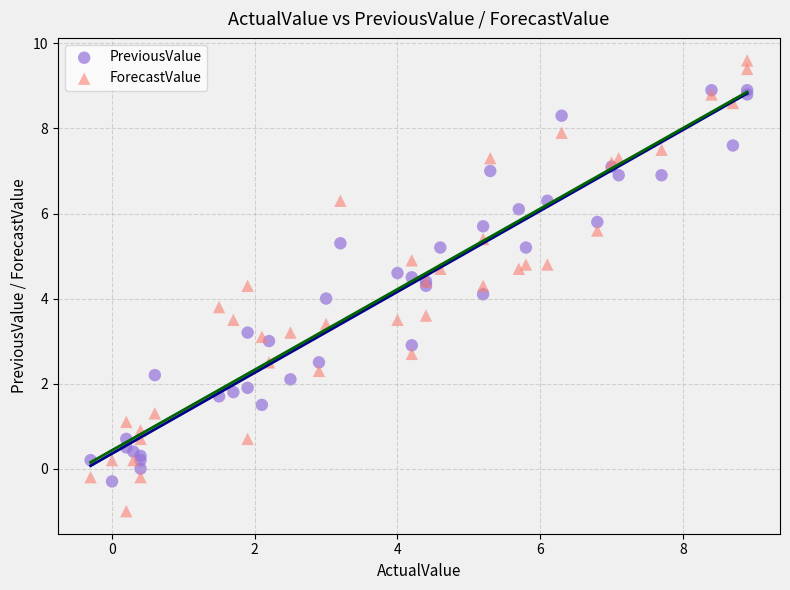

What are all the series names shown in the legend?

PreviousValue, ForecastValue